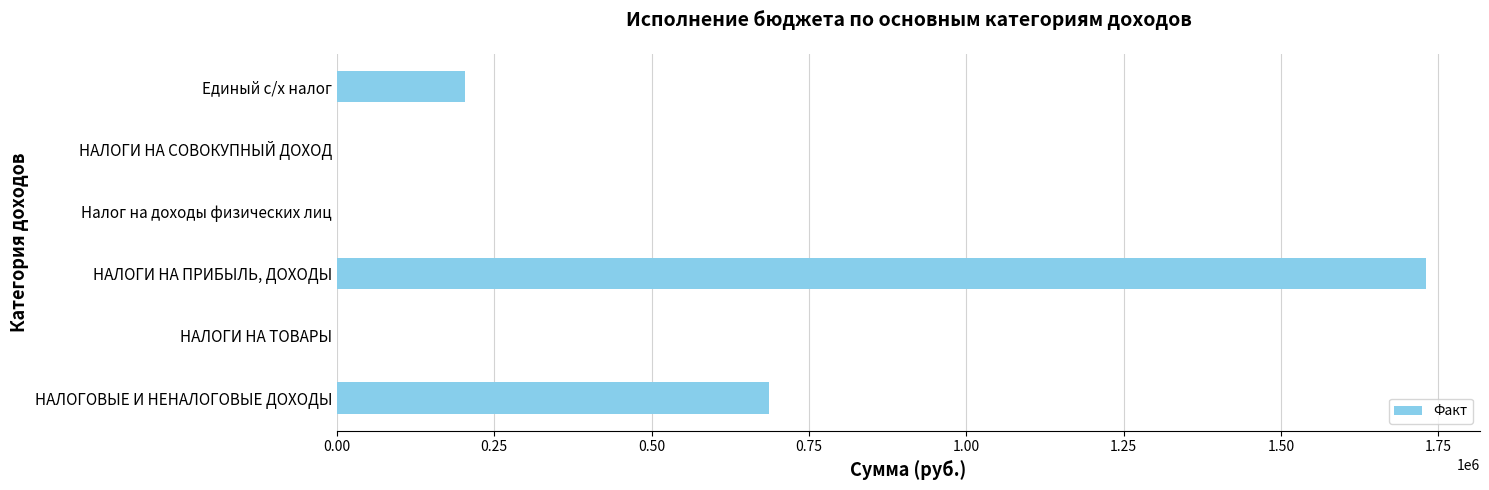

What is the sum of all values?

2621026.1